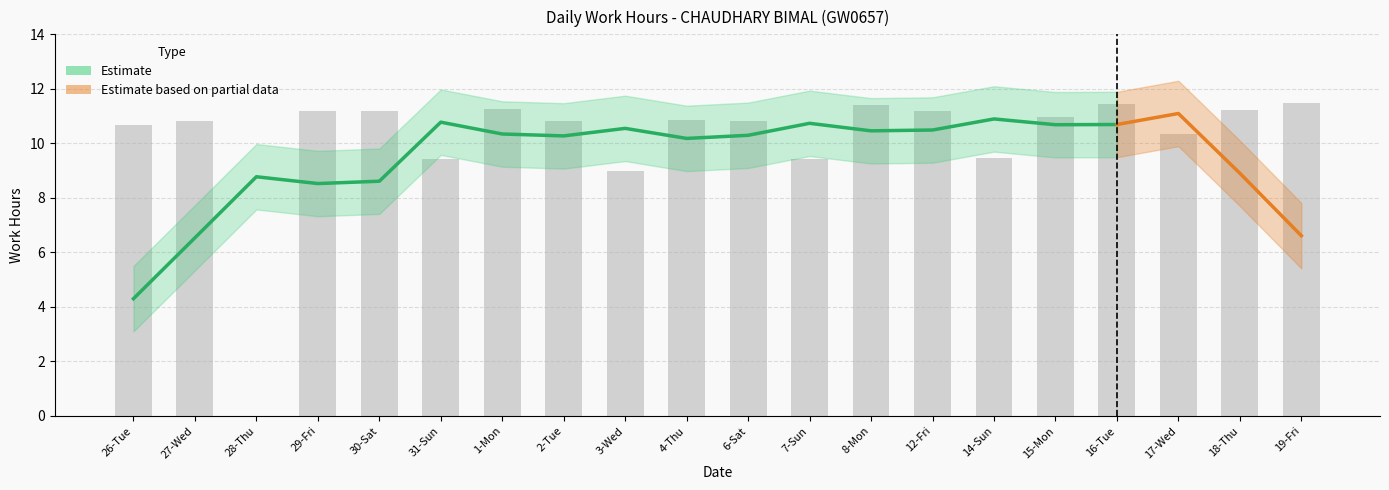

Reading right to left, transcribe all the data shown in this chart.

19-Fri=11.5	18-Thu=11.2	17-Wed=10.3	16-Tue=11.4	15-Mon=11.0	14-Sun=9.5	12-Fri=11.2	8-Mon=11.4	7-Sun=9.4	6-Sat=10.8	4-Thu=10.8	3-Wed=9.0	2-Tue=10.8	1-Mon=11.3	31-Sun=9.4	30-Sat=11.2	29-Fri=11.2	28-Thu=0.0	27-Wed=10.8	26-Tue=10.7